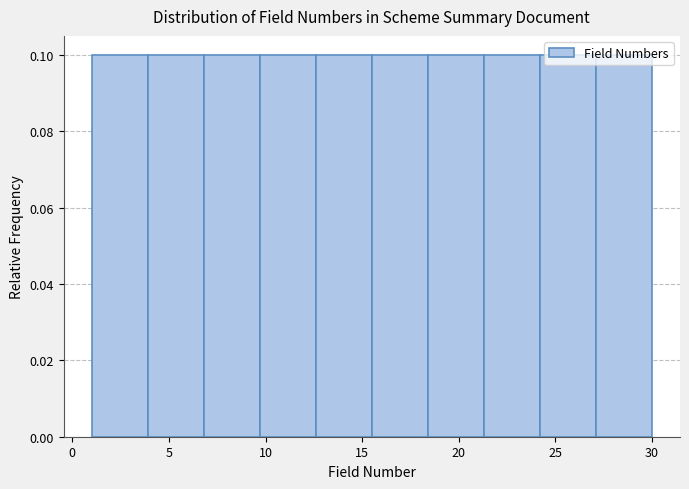

Reading left to right, transcribe this chart: for each bar, give the range it covers on the x-axis and its height. Neither the bar edges nor the heights are printed on the chart, so give them approximately, as read against the axes.

1.0 to 3.9: 0.1
3.9 to 6.8: 0.1
6.8 to 9.7: 0.1
9.7 to 12.6: 0.1
12.6 to 15.5: 0.1
15.5 to 18.4: 0.1
18.4 to 21.3: 0.1
21.3 to 24.2: 0.1
24.2 to 27.1: 0.1
27.1 to 30.0: 0.1